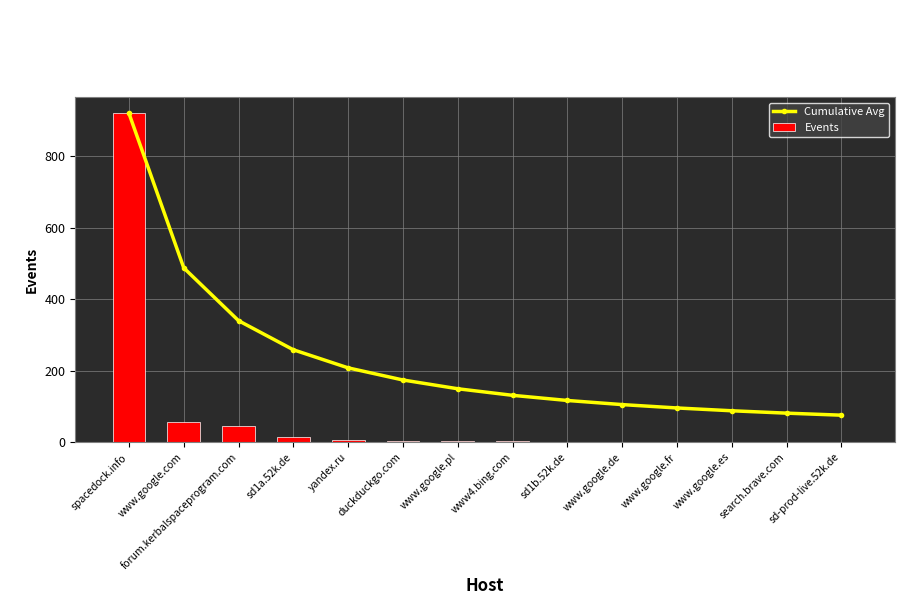

The Cumulative Avg series shows 39.7 at search.brave.com. True or false?

False